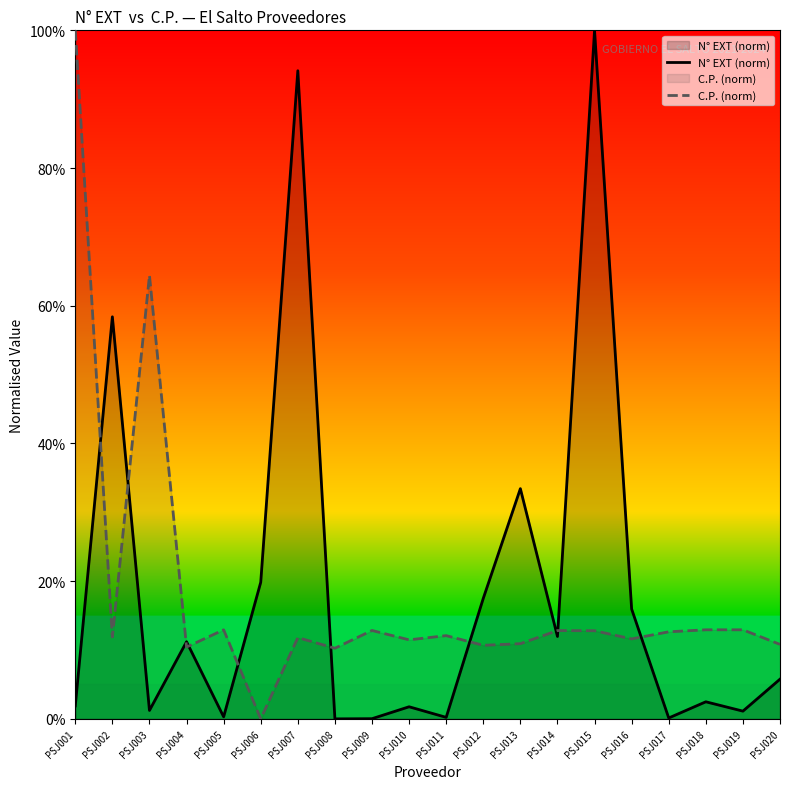

How many lines are shown in the chart?

2